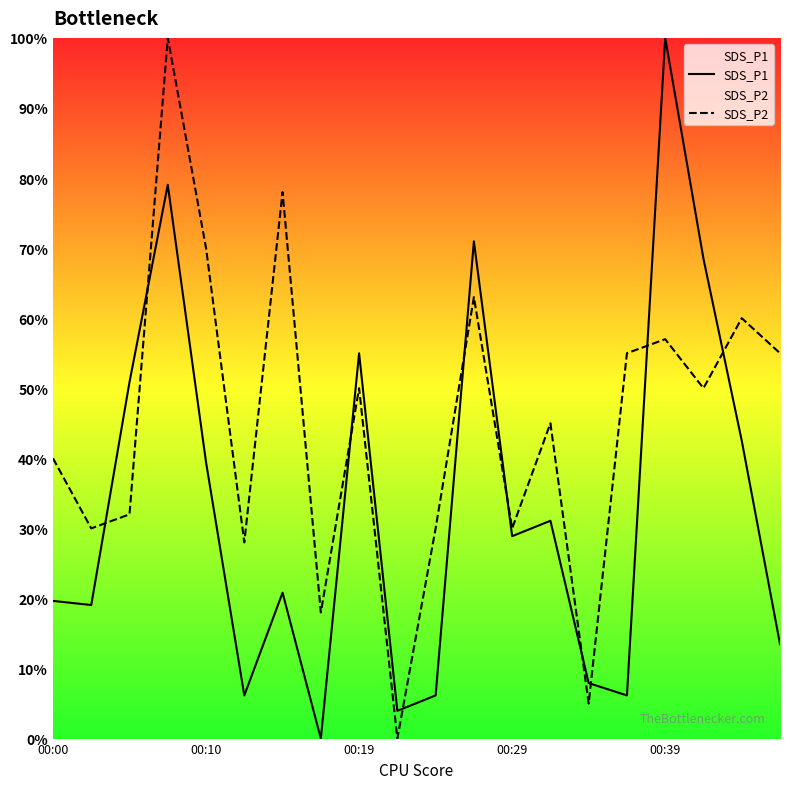

At how many categories does at least one series exceed 40?

13